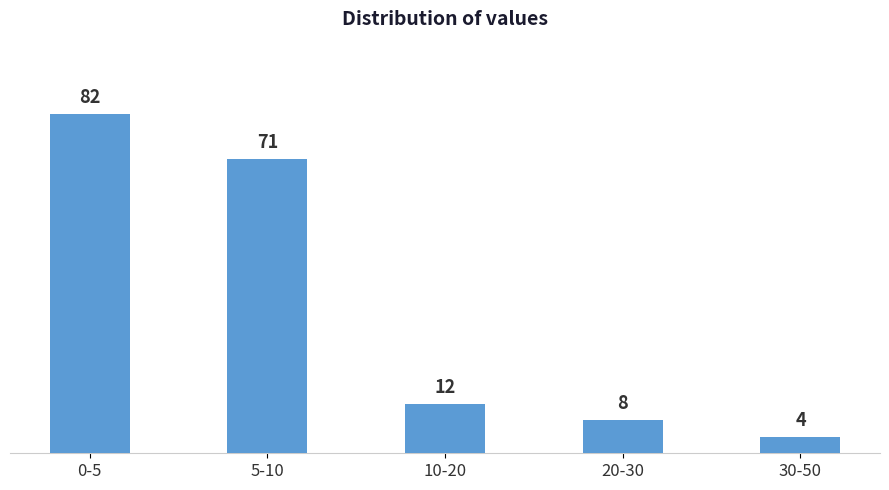

Reading left to right, extract all data points from this chart.

0-5=82	5-10=71	10-20=12	20-30=8	30-50=4